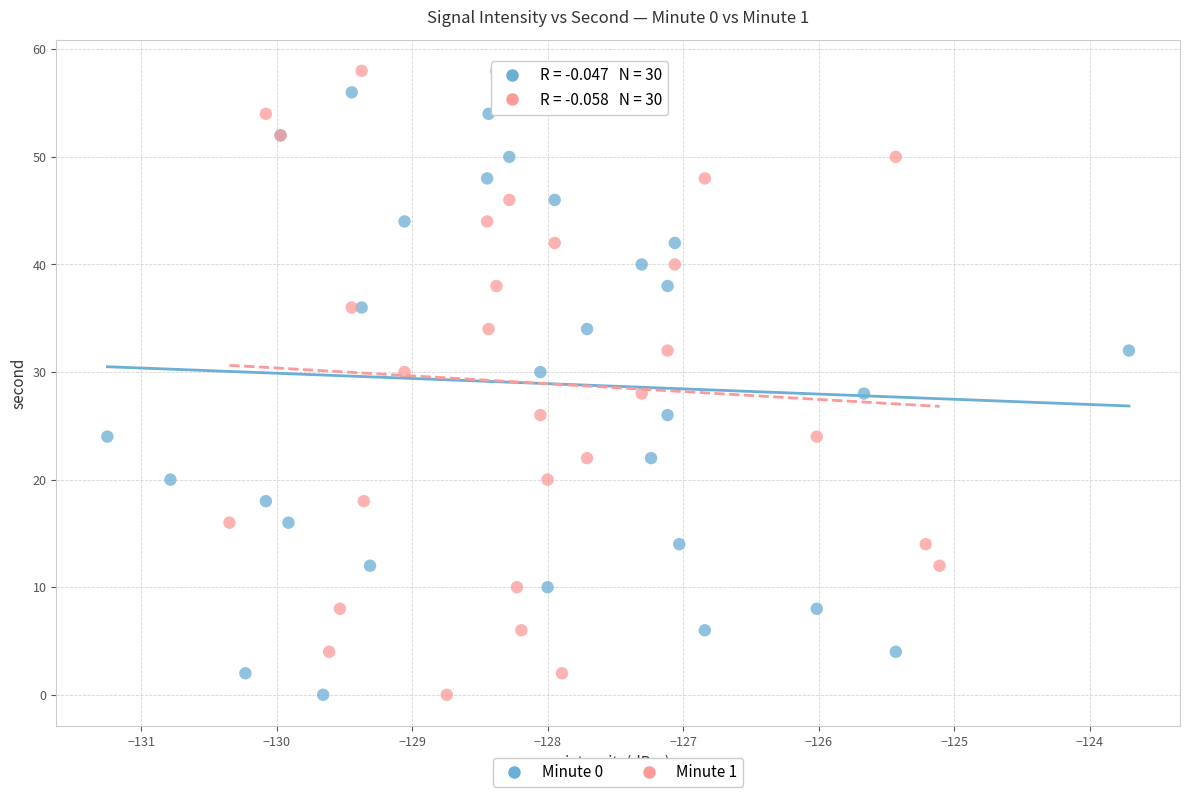

What are all the series names shown in the legend?

Minute 0, Minute 1